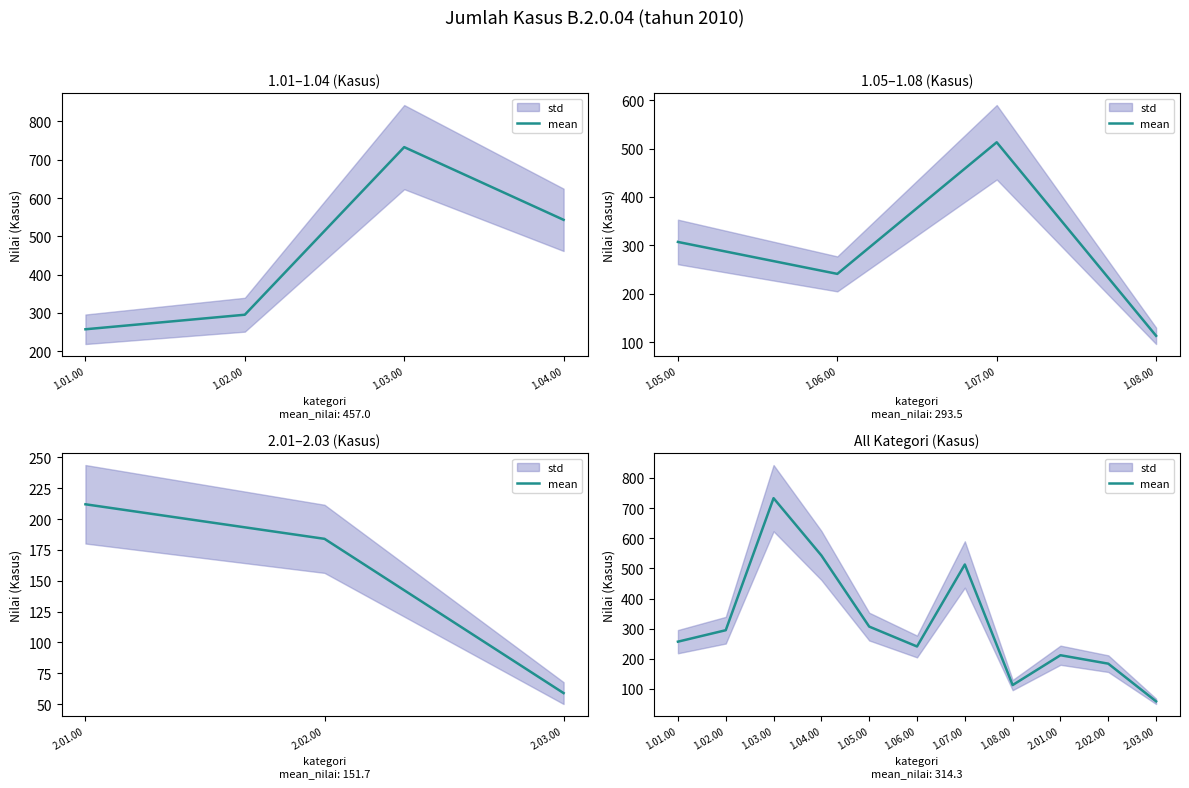

What is the value of the 7th point from the left?

513